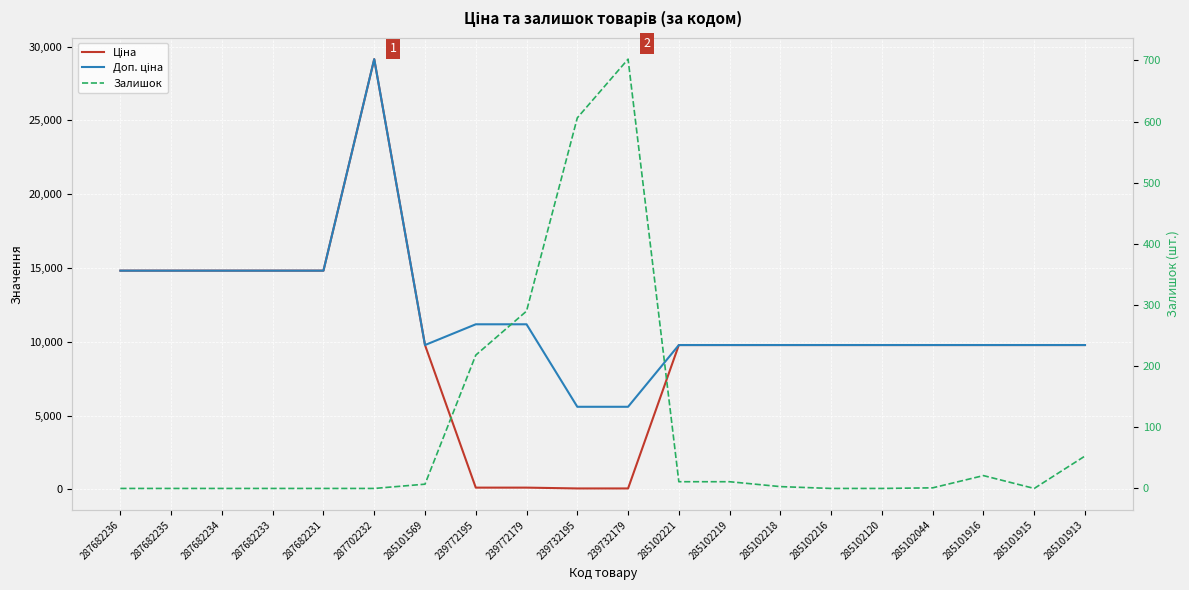

Where does the Доп. ціна series first go above 9775?

287682236